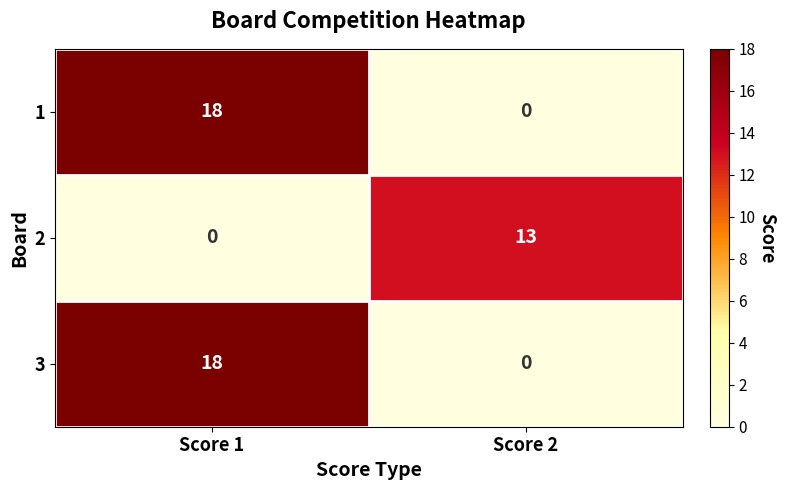

How many distinct data groups are displayed?

3